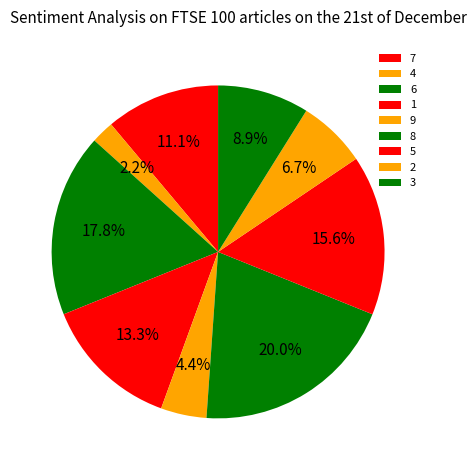

What percentage is the 3 slice, to the nearest percent?

9%